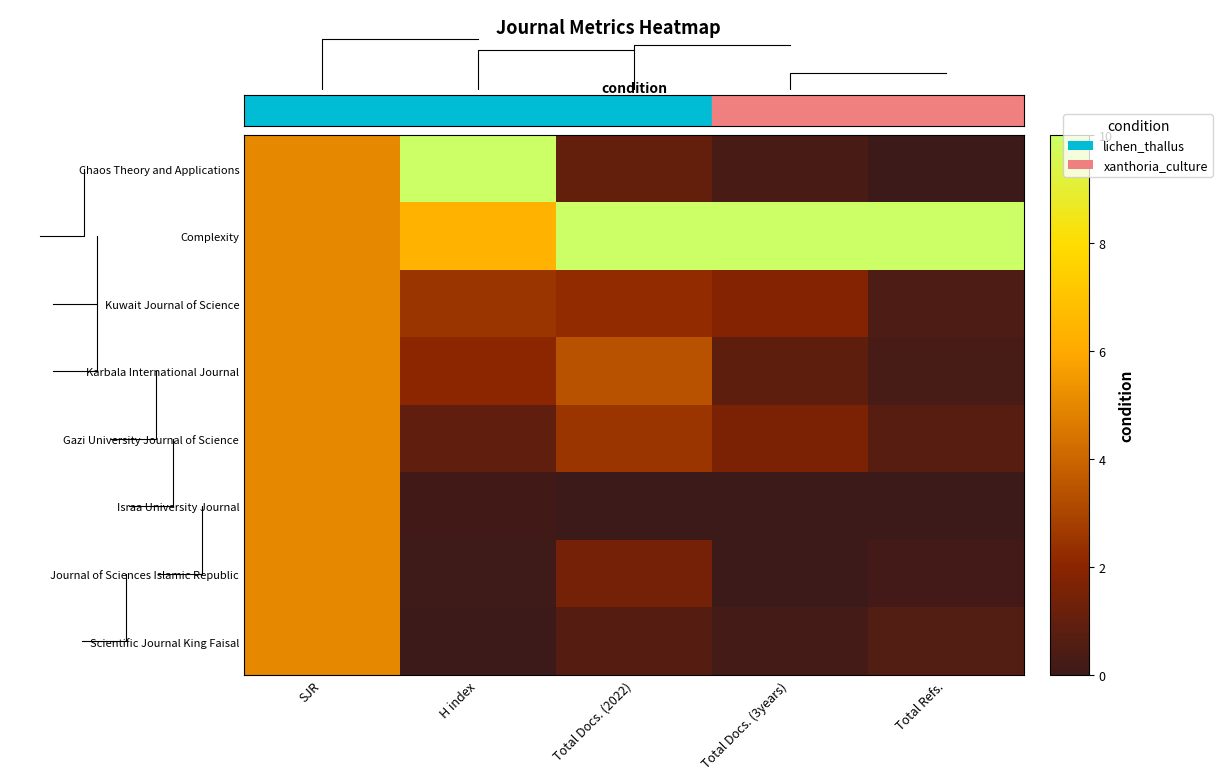

Is the value of Gazi University Journal of Science at Total Docs. (2022) greater than the value of Karbala International Journal at Total Docs. (3years)?

Yes